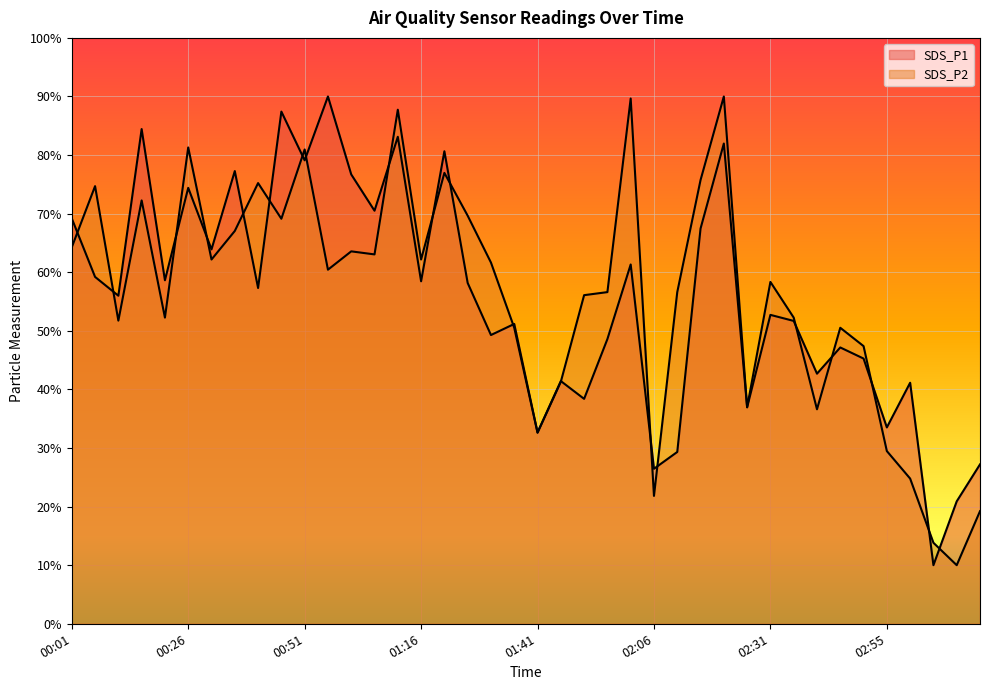

Which has a higher value, 01:56 or 02:01?

02:01